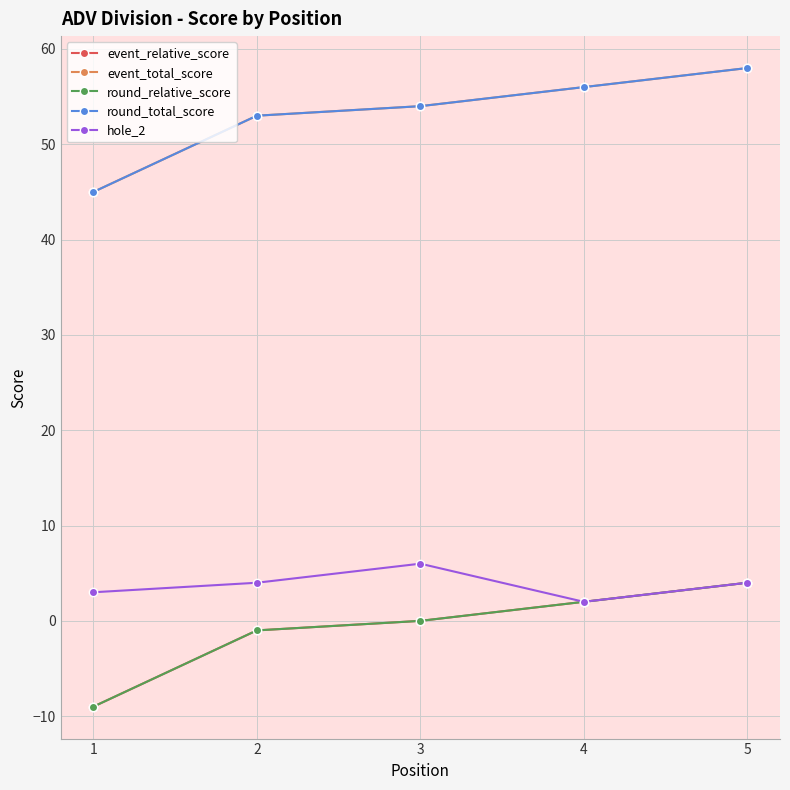

Does the chart have visible grid lines?

Yes